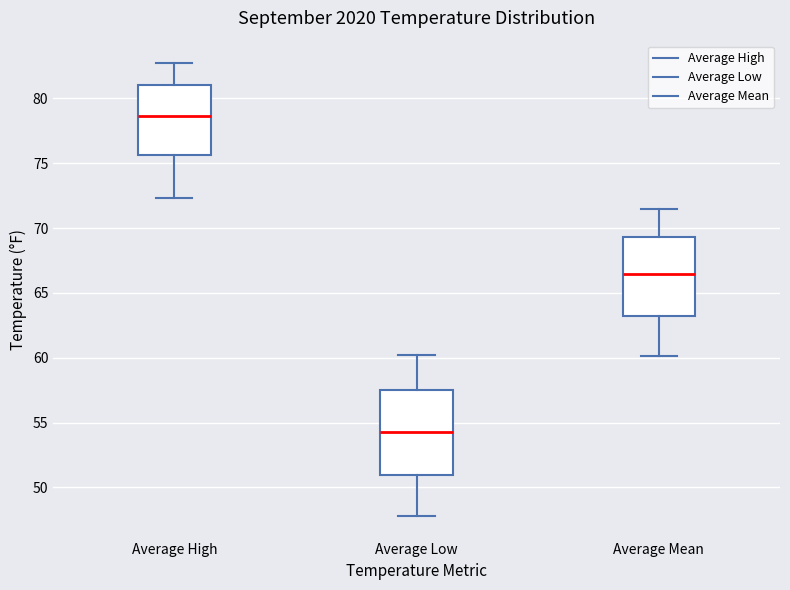

Where is the lower edge of the box for Average High on the y-axis? The values are not printed on the chart, so give them approximately, as read against the axis.

75.5